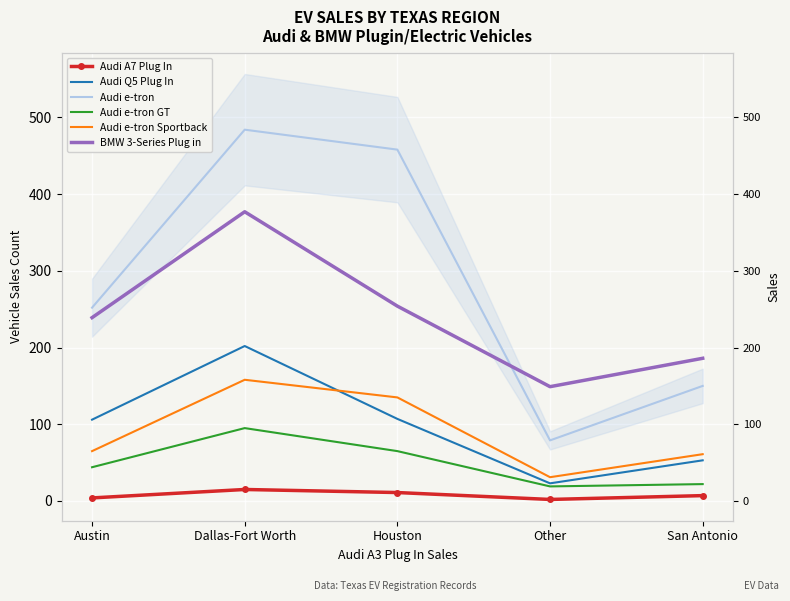

Is the value of BMW 3-Series Plug in at Austin greater than the value of Audi Q5 Plug In at Dallas-Fort Worth?

Yes